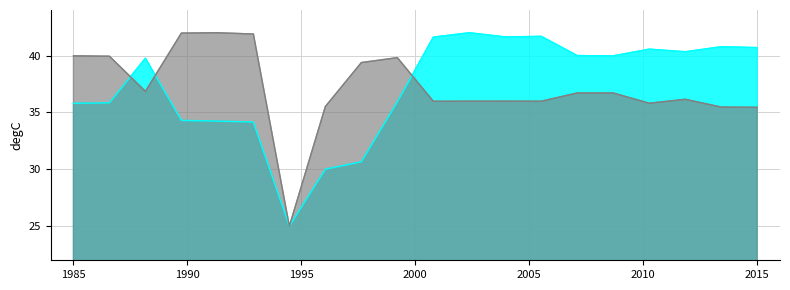

Between 2 and 2, which series saw the biggest shift?

X